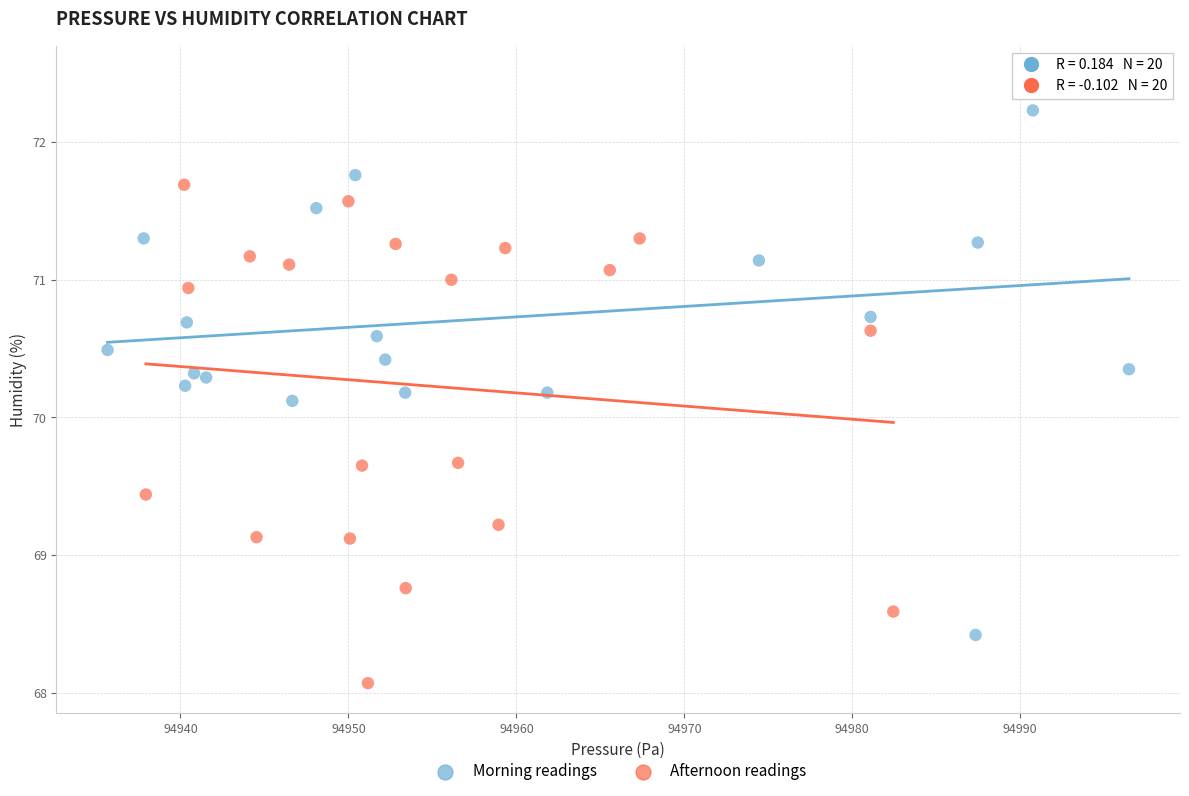

Which series contains the highest Y value?

Morning readings